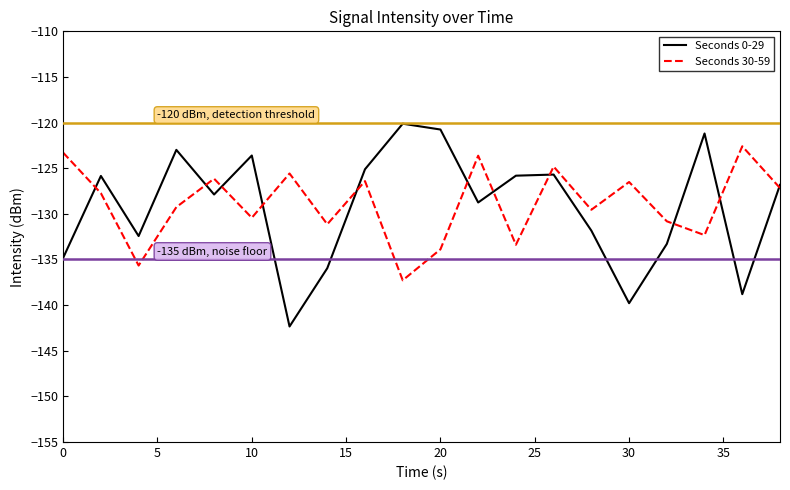

Which series has the widest spread of values?

Seconds 0-29